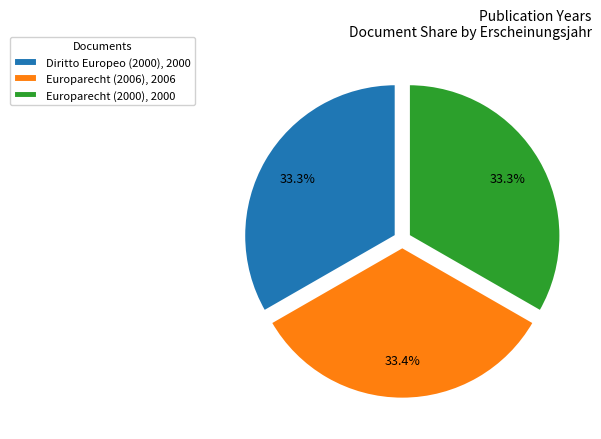

Approximately how many times larger is the value at Europarecht (2006), 2006 compared to Europarecht (2000), 2000?

1.0